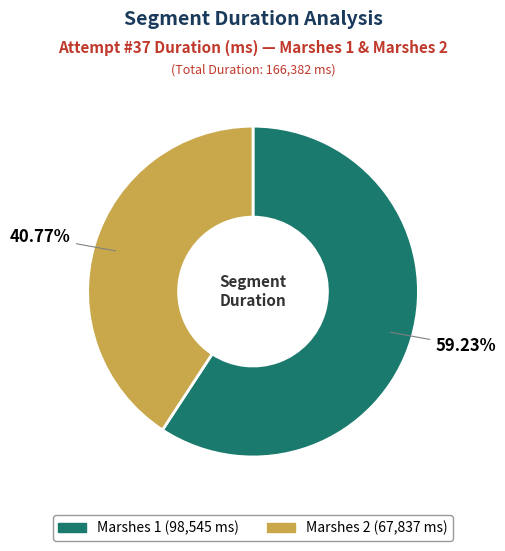

To the nearest percent, what percentage of the pie is Marshes 2?

41%